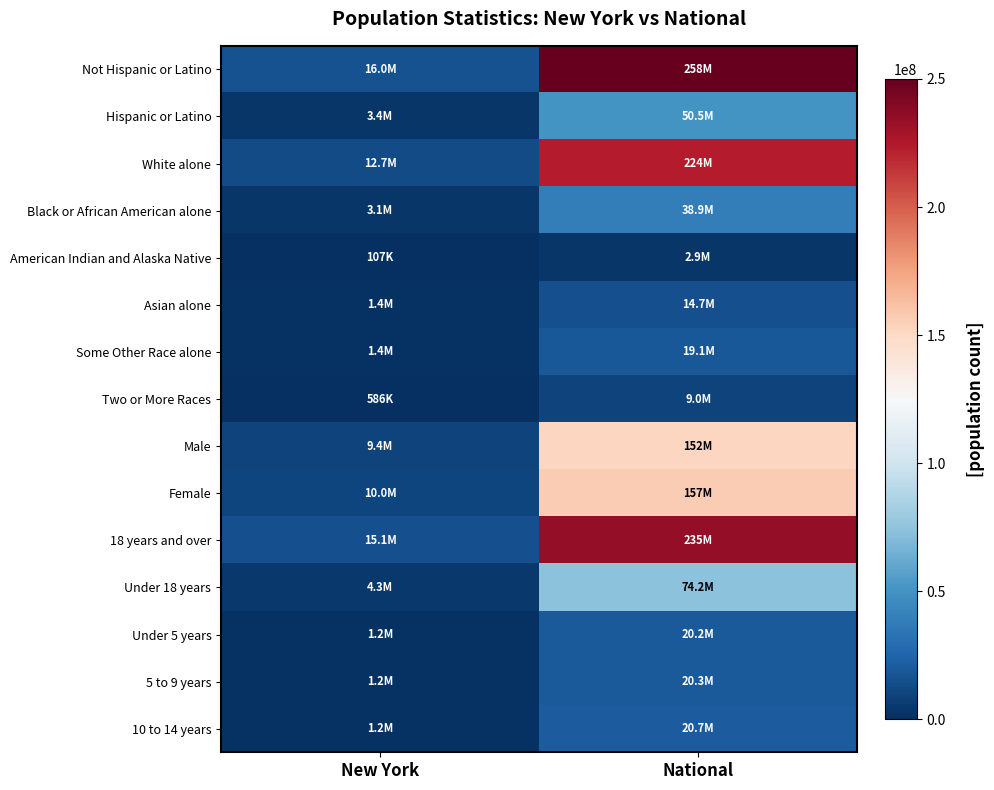

Which series has the largest range (max minus min)?

Not Hispanic or Latino